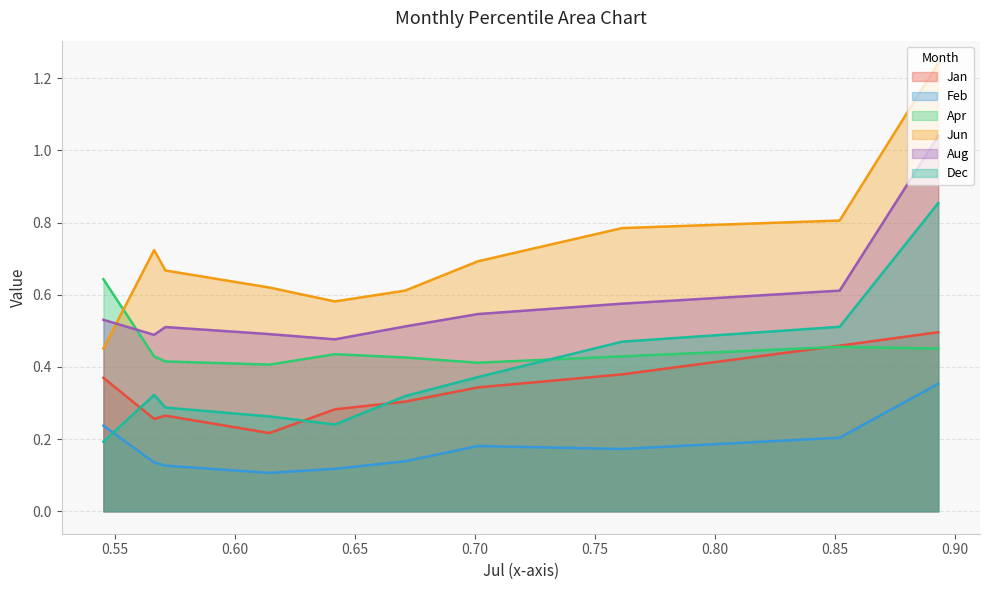

True or false: Feb and Aug cross at least once.

False